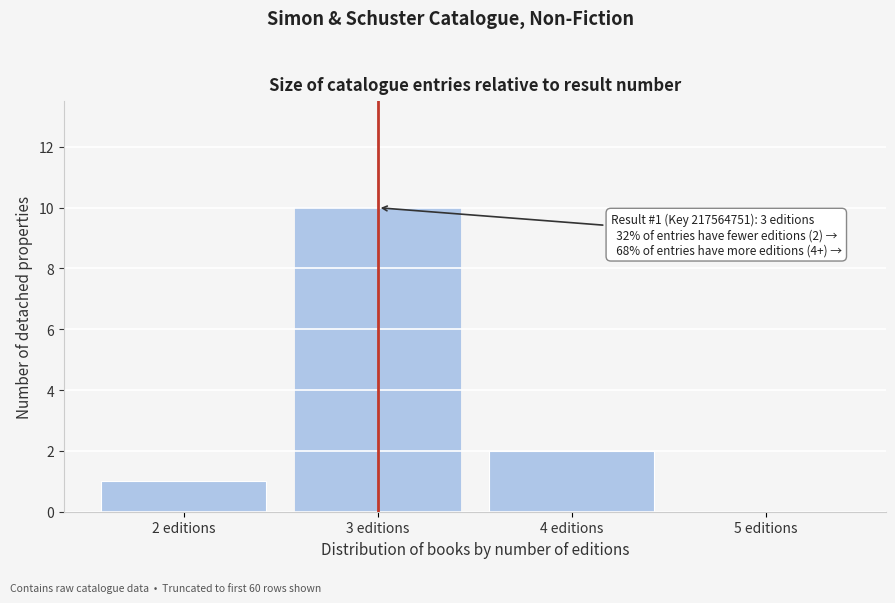

Over which range of the x-axis is the bar tallest?

2.5 to 3.5